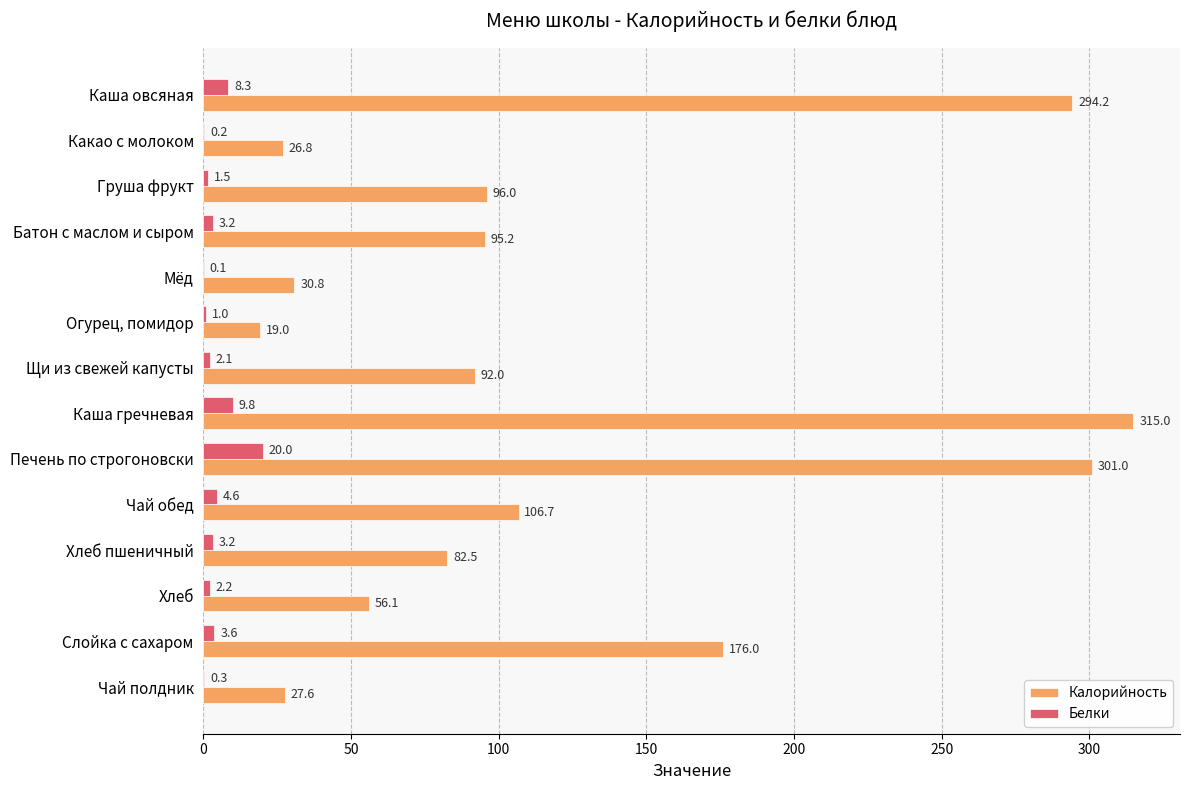

What are all the series names shown in the legend?

Калорийность, Белки